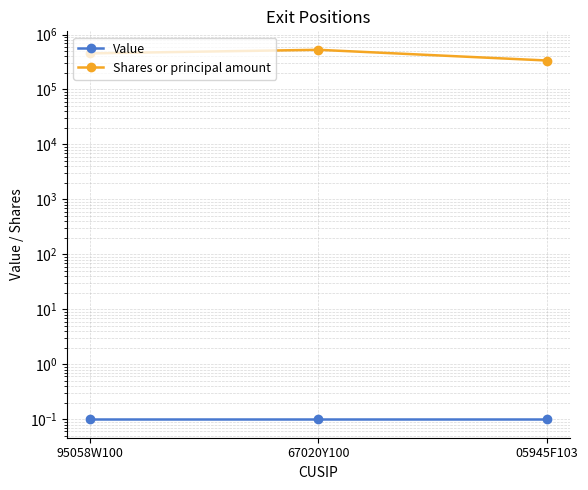

The Value series shows 0.1 at 05945F103. True or false?

True